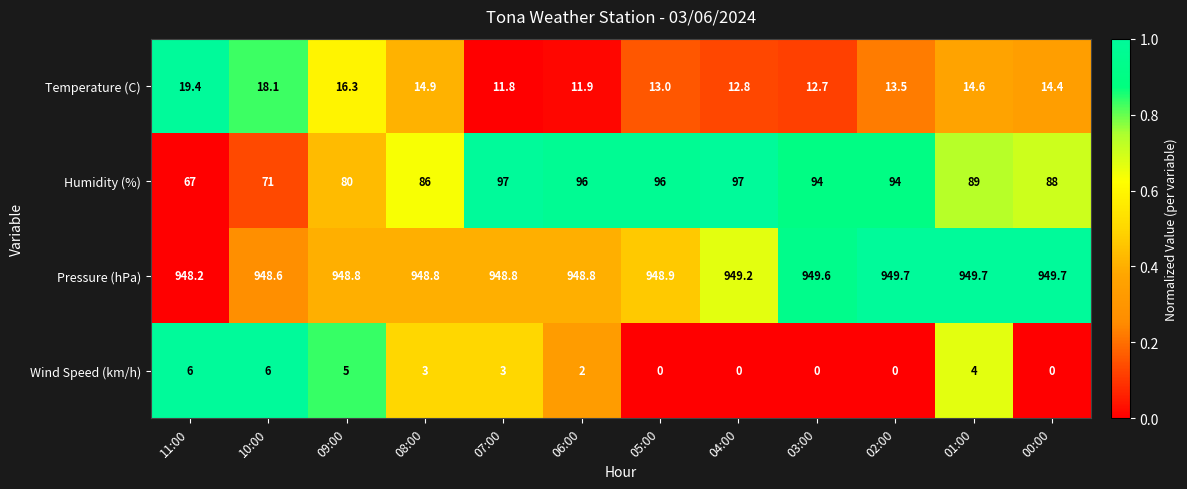

At which category is the sum across all series the highest?

07:00